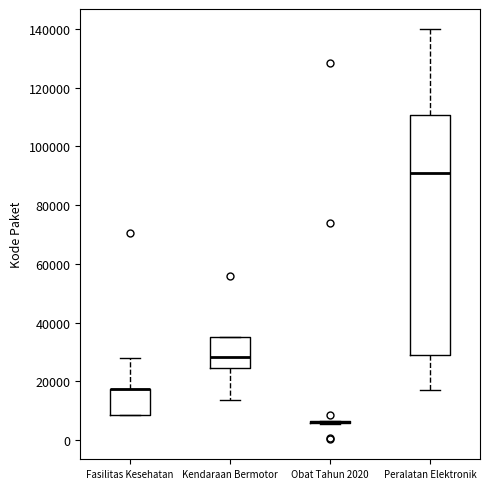

Where does the lower whisker of the box for Peralatan Elektronik end on the y-axis? The values are not printed on the chart, so give them approximately, as read against the axis.

18000